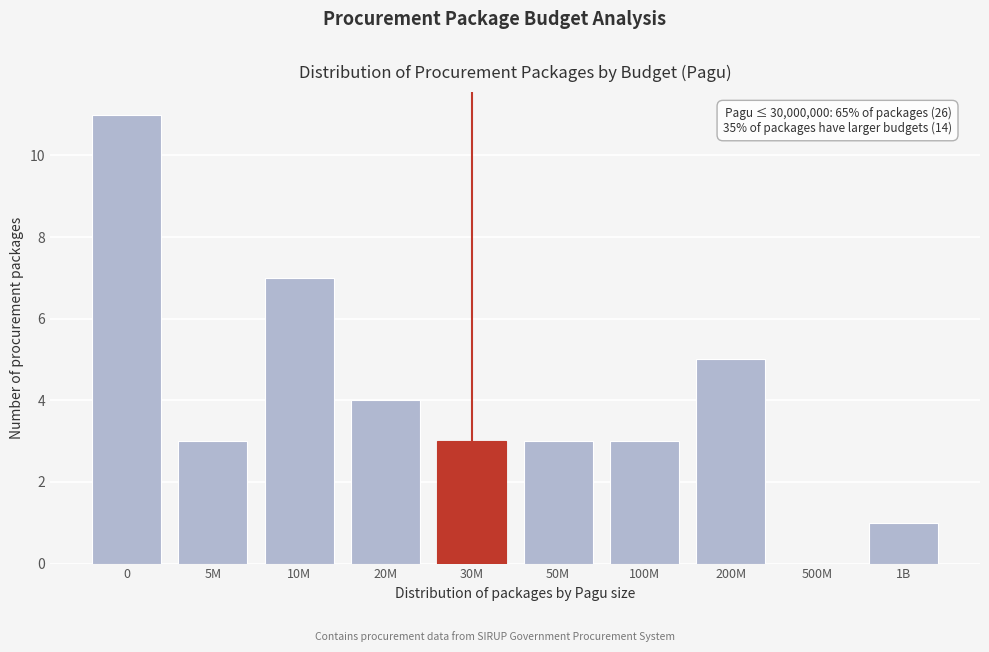

Reading left to right, transcribe all the data shown in this chart.

0=11	5M=3	10M=7	20M=4	30M=3	50M=3	100M=3	200M=5	500M=0	1B=1